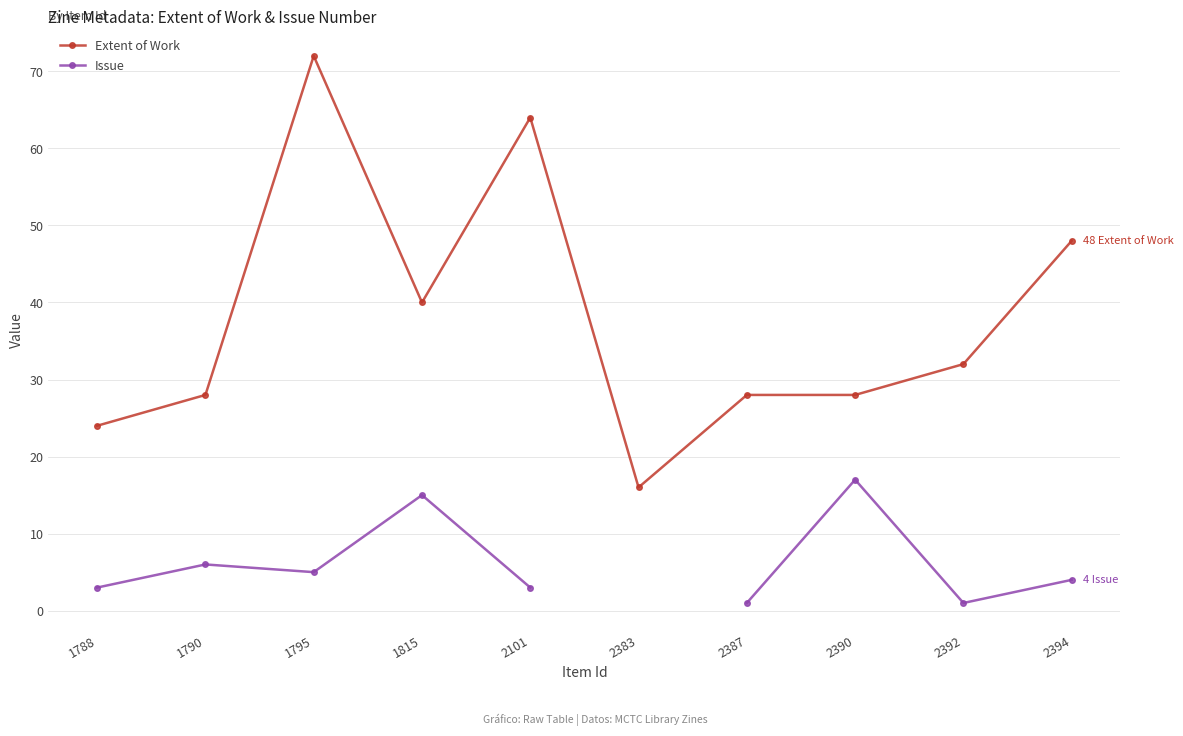

The value of Extent of Work at 2383 is 16.0. True or false?

True